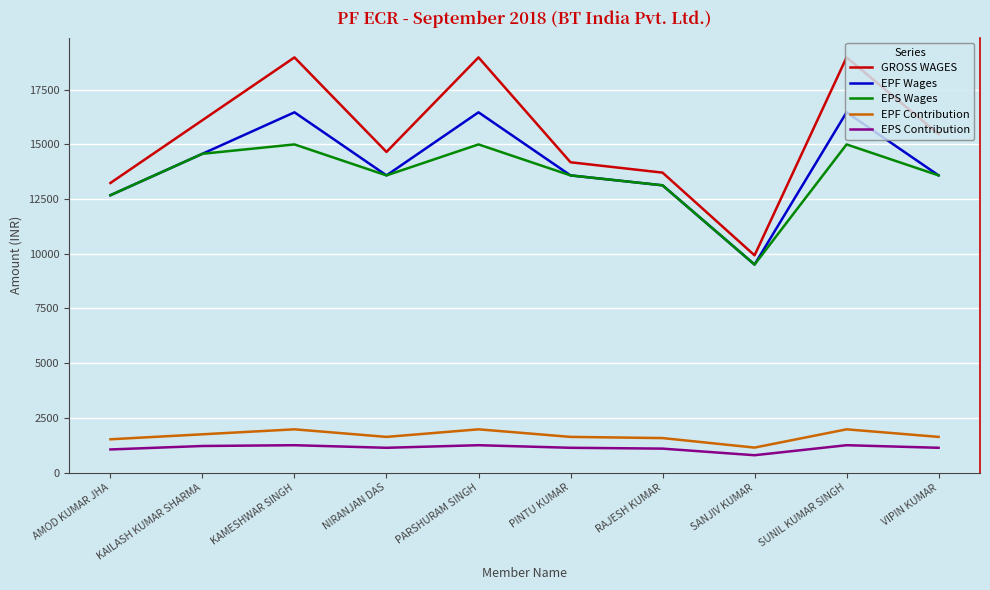

What is the total value across all series at AMOD KUMAR JHA?

41171